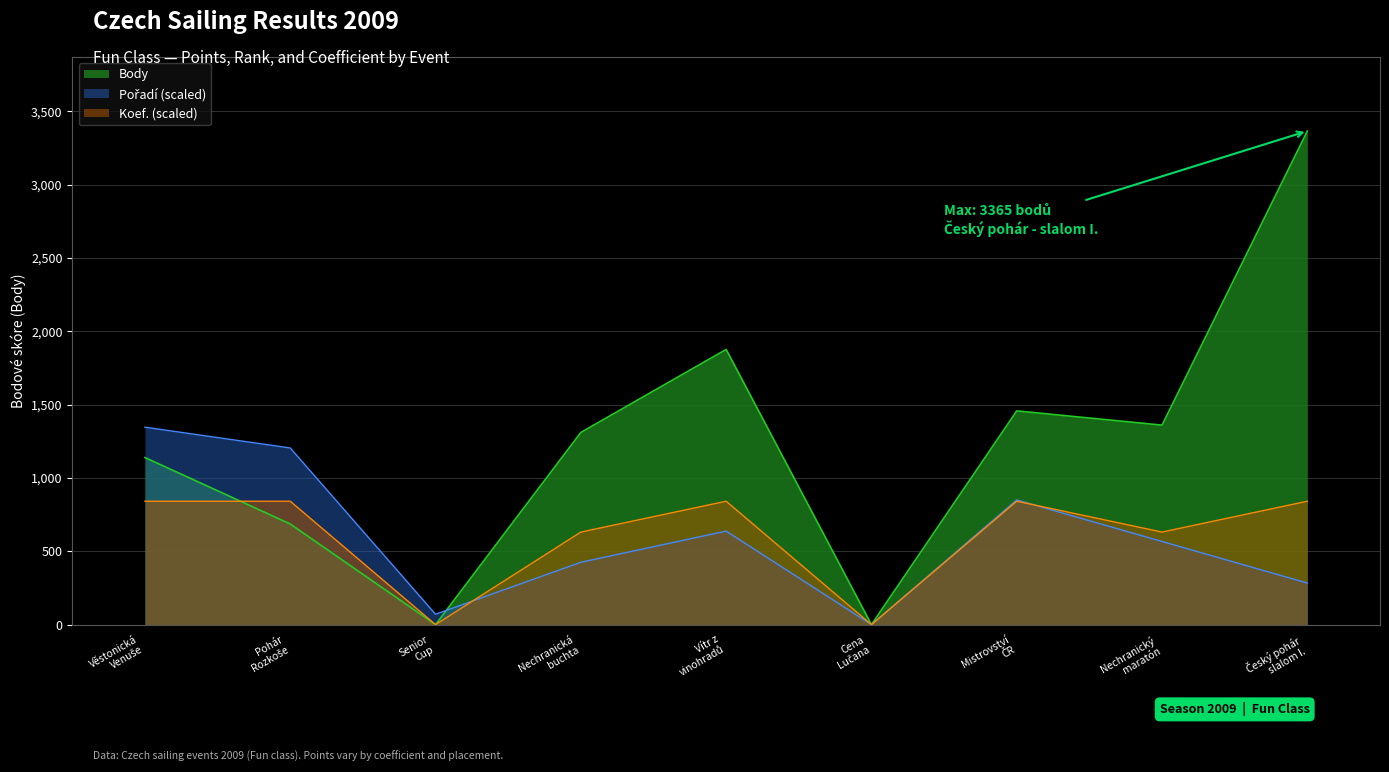

What is the maximum value for Pořadí?

1346.0